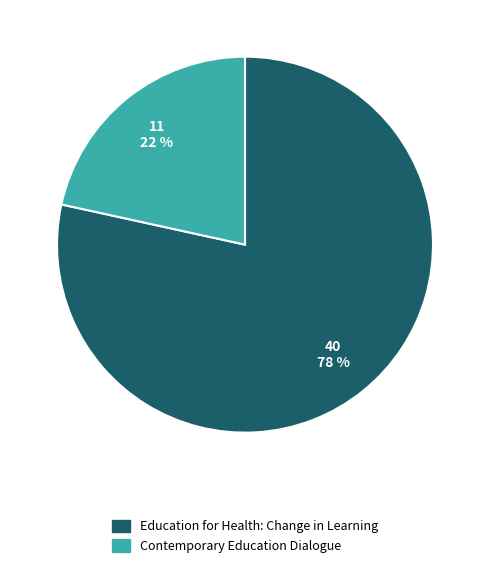

Is it true that Contemporary Education Dialogue is 30% of the pie?

False